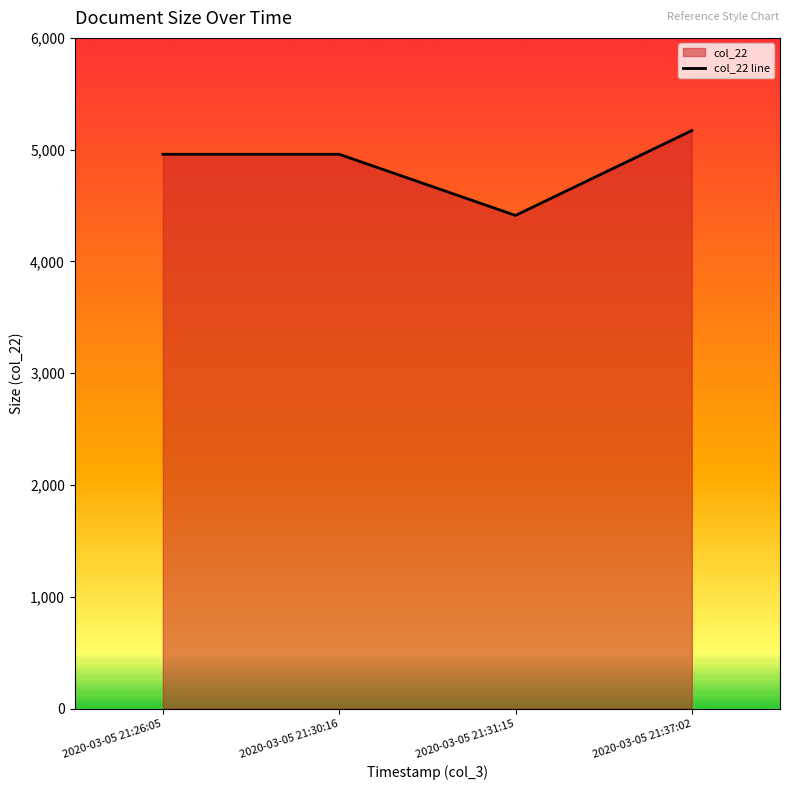

What is the smallest value displayed?

4412